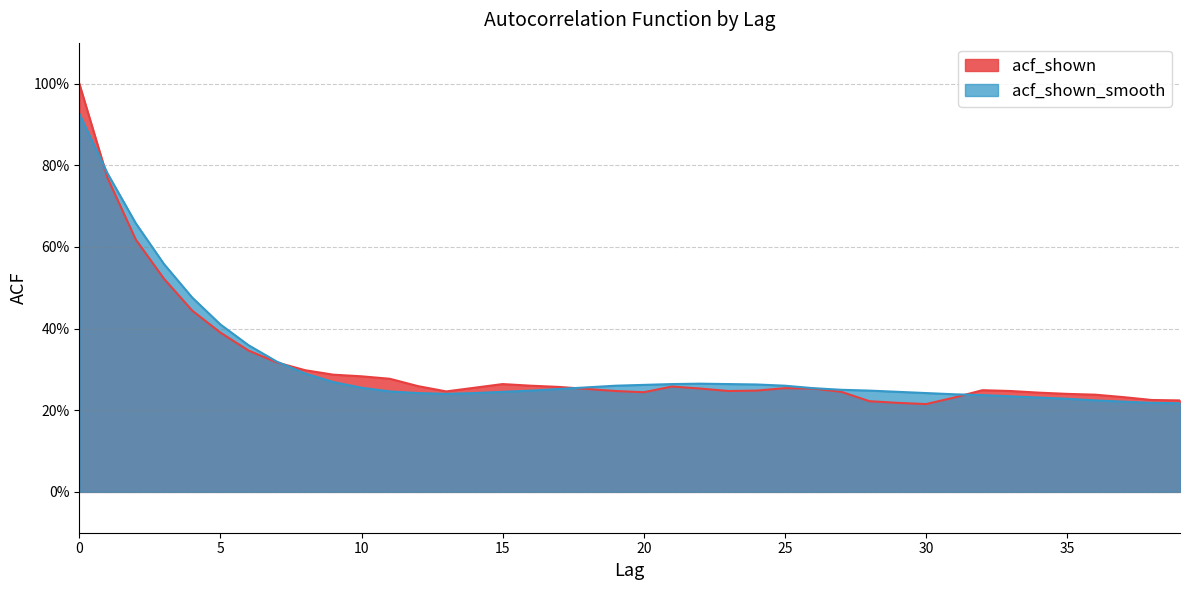

What is the approximate value of acf_shown at 33?

0.2